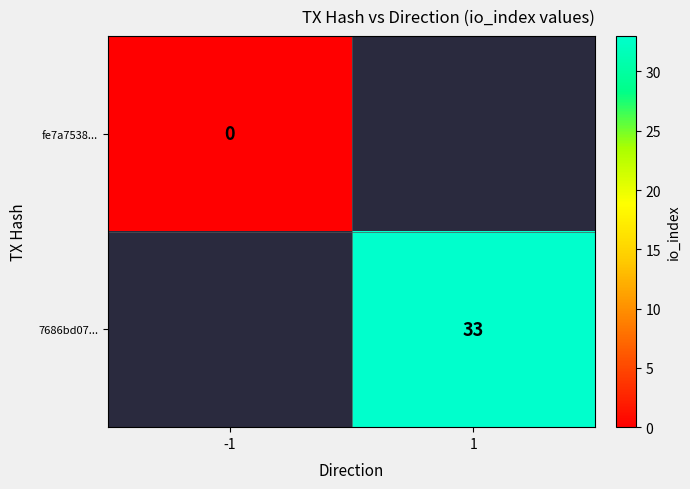

The value of 7686bd07... at 1 is 33. True or false?

True